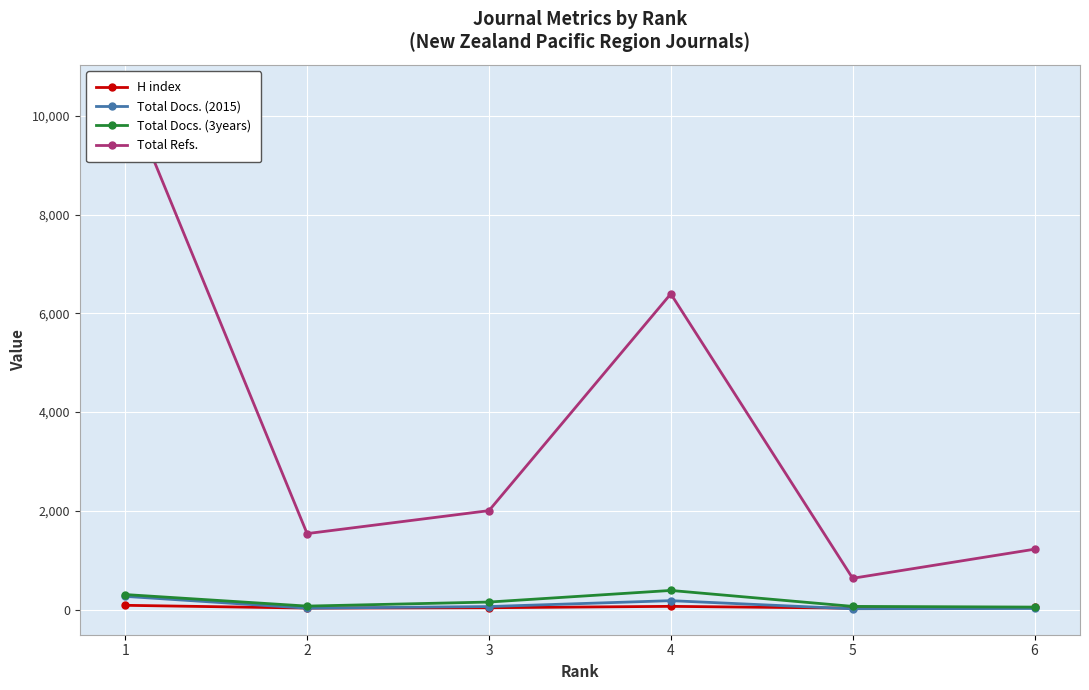

True or false: Total Refs. and Total Docs. (2015) cross at least once.

False